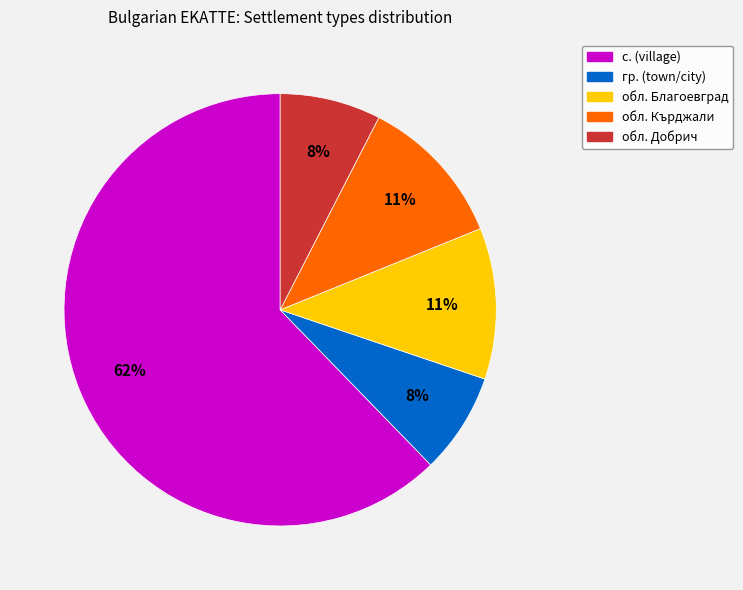

Does any single category account for the majority?

Yes